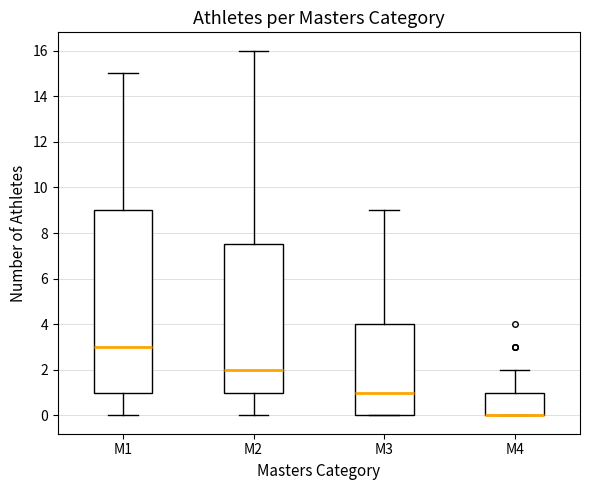

Reading left to right, read every box against the y-axis: the position of its median line, the range the box covers, and the ends of its whiskers. The values are not printed on the chart, so give them approximately, as read against the axis.

M1: median 3.0, box 1.0 to 9.0, whiskers 0.0 to 15.0
M2: median 2.0, box 1.0 to 7.6, whiskers 0.0 to 16.0
M3: median 1.0, box 0.0 to 4.0, whiskers 0.0 to 9.0
M4: median 0.0 (drawn on the box's lower edge), box 0.0 to 1.0, whiskers 0.0 to 2.0